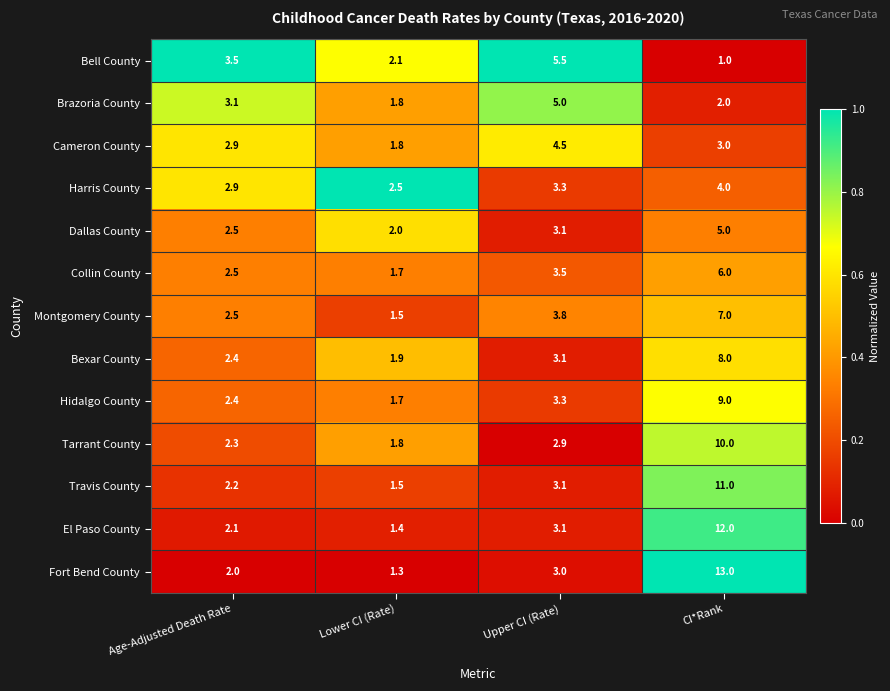

Where is Travis County nearest to the value 6?

Upper CI (Rate)